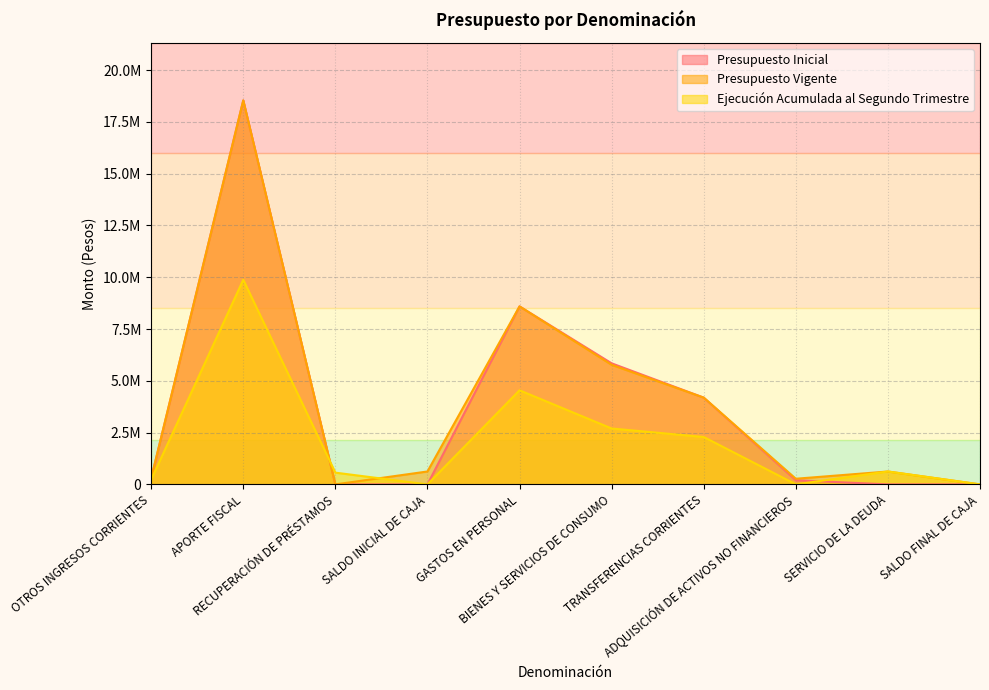

What is the sum of the Presupuesto Vigente values at ADQUISICIÓN DE ACTIVOS NO FINANCIEROS and SALDO FINAL DE CAJA?

274044